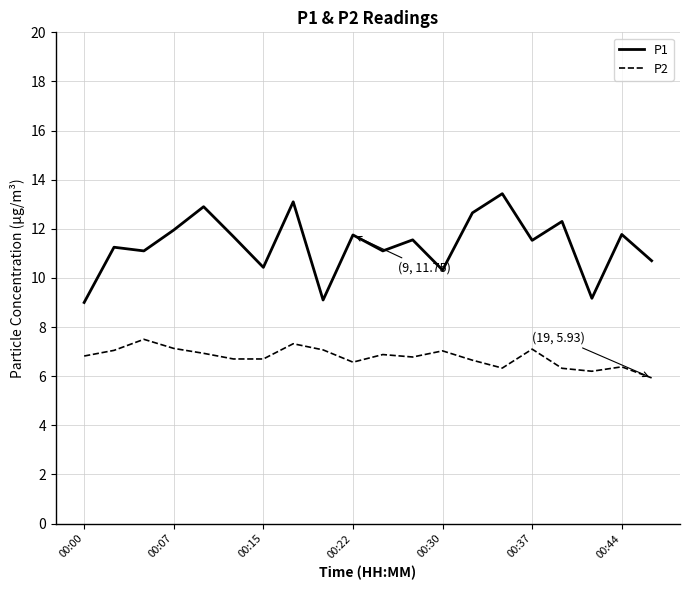

Which series has the largest range (max minus min)?

P1